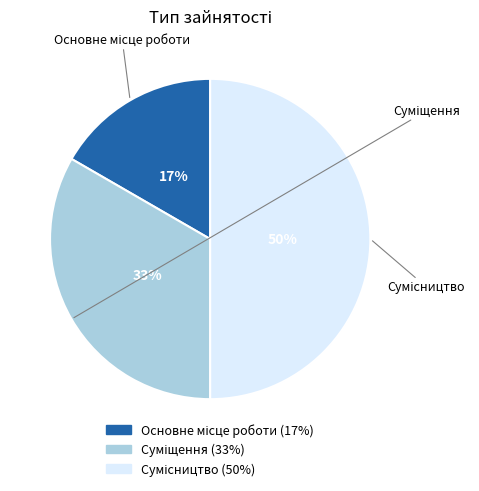

To the nearest percent, what is the average slice percentage?

33%